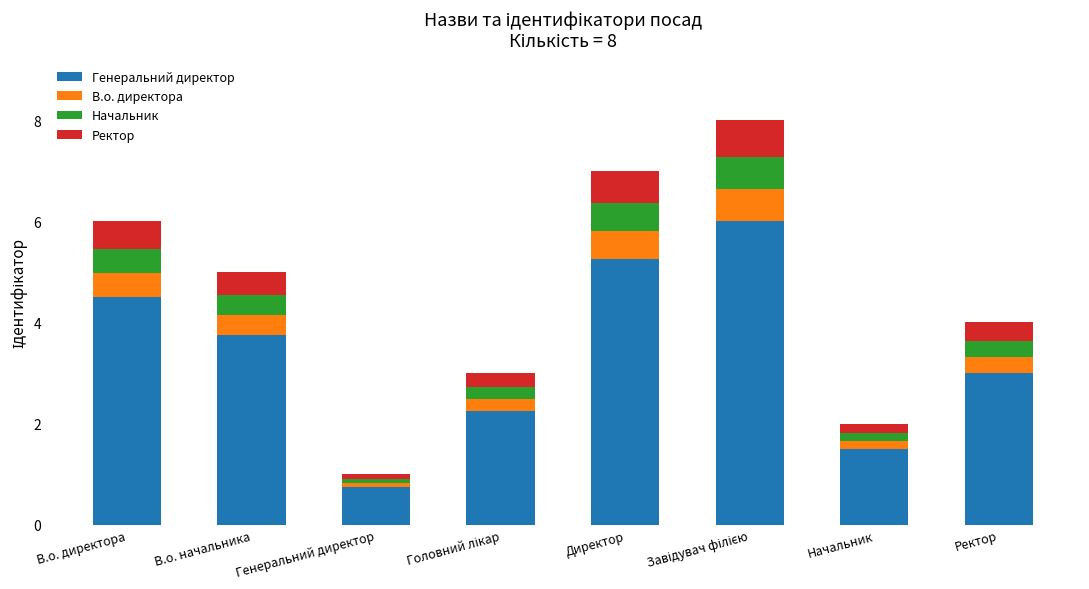

What are all the series names shown in the legend?

Генеральний директор, В.о. директора, Начальник, Ректор